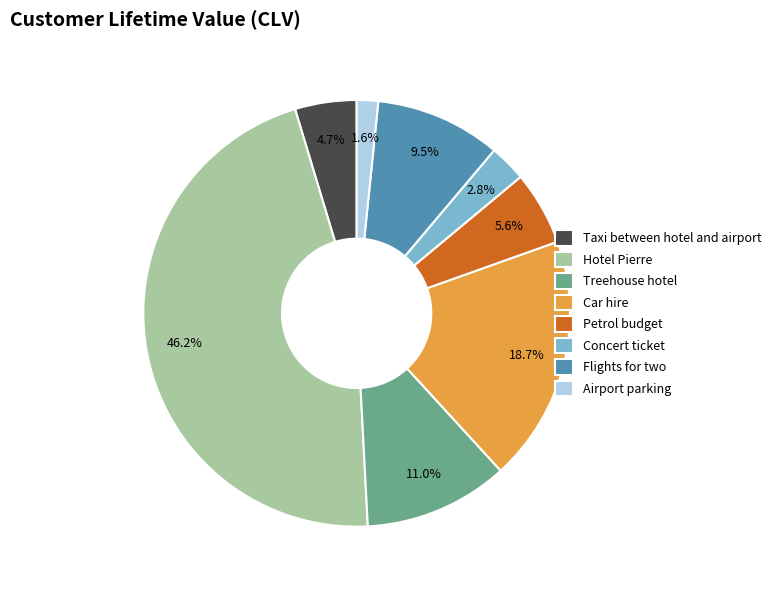

How many slices are in this pie chart?

8